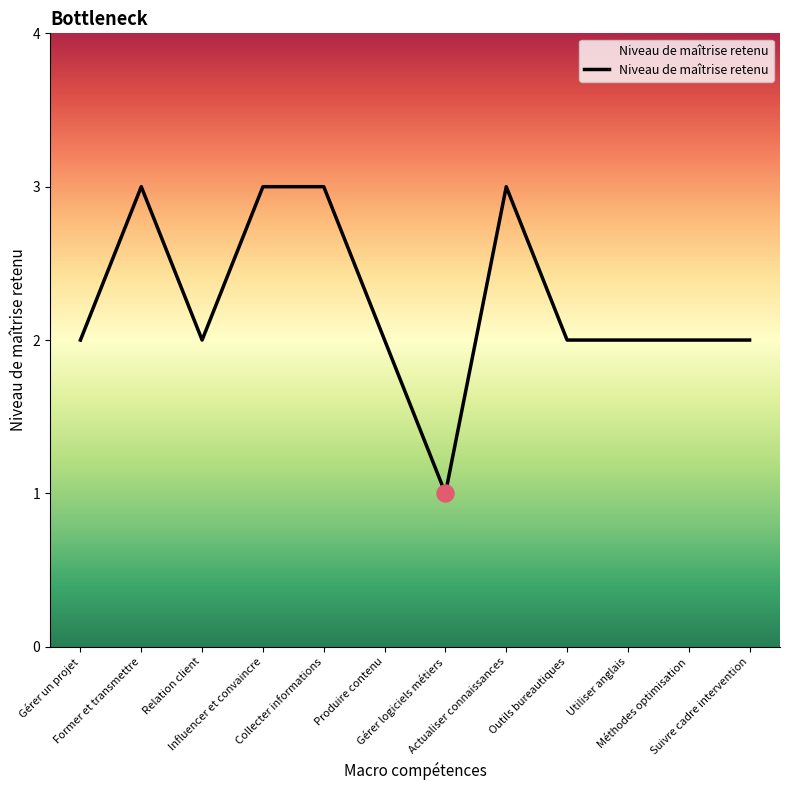

What is the maximum value shown in the chart?

3